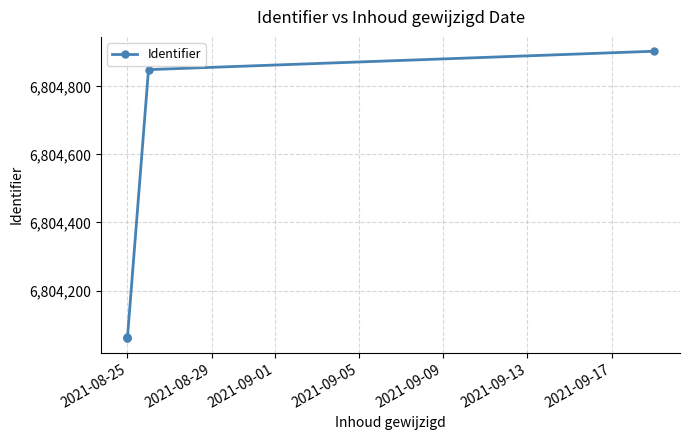

What is the difference between the values at 2021-09-05 and 2021-09-09?

54